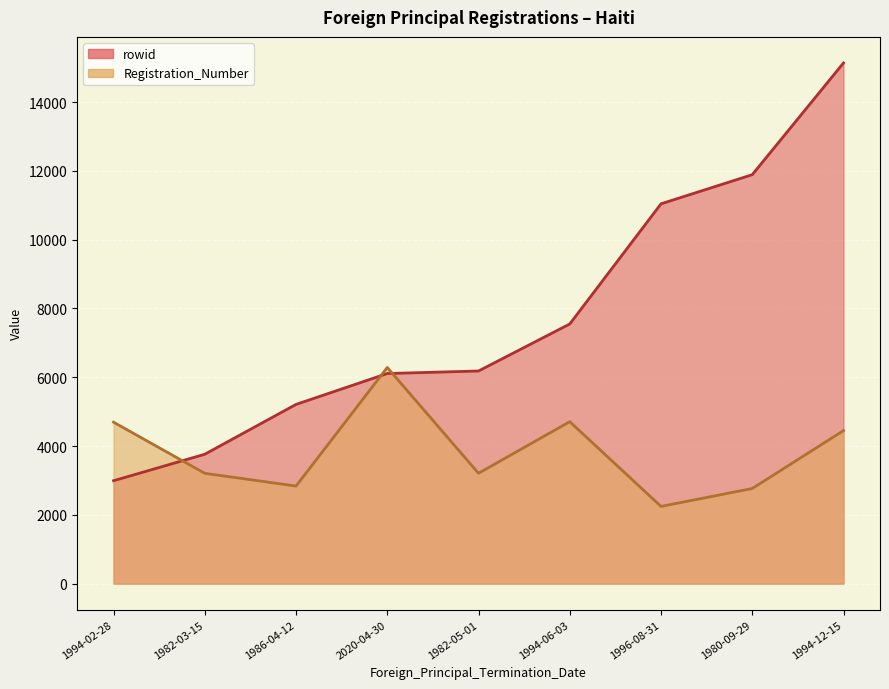

At how many categories does at least one series exceed 3518?

9